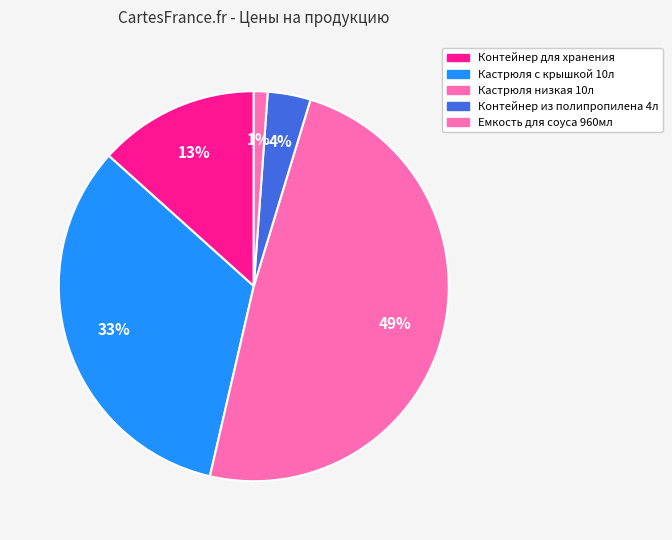

Is the sum of Емкость для соуса 960мл and Контейнер для хранения greater than half?

No